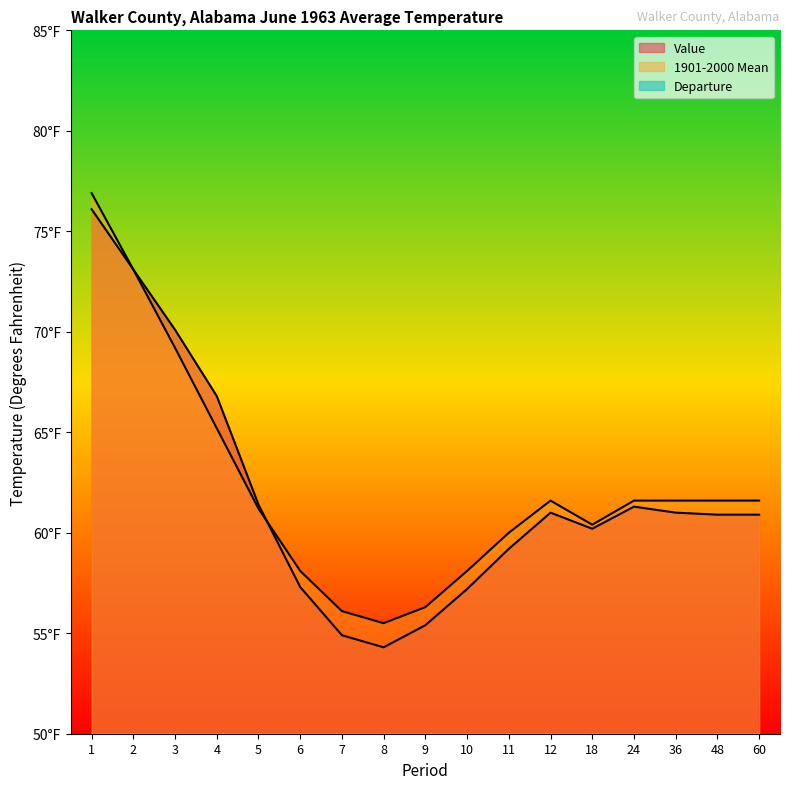

What is the average value of the Departure series?

-0.4